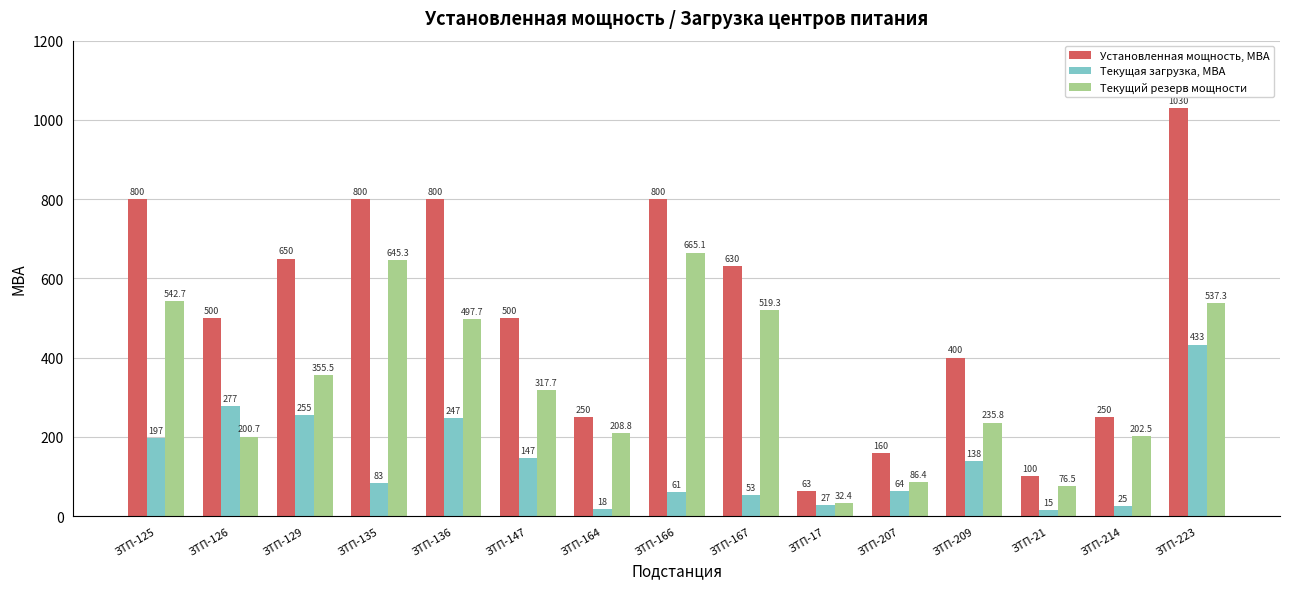

Which series changed the most between ЗТП-135 and ЗТП-147?

Текущий резерв мощности